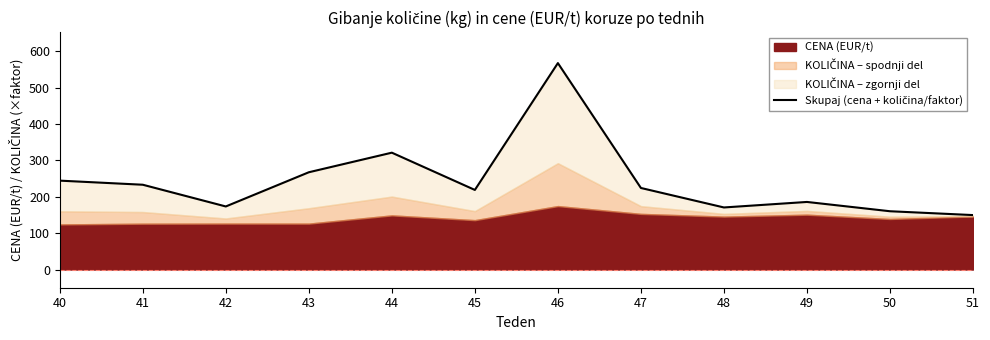

What is the value of the 1st point from the left?

244.3